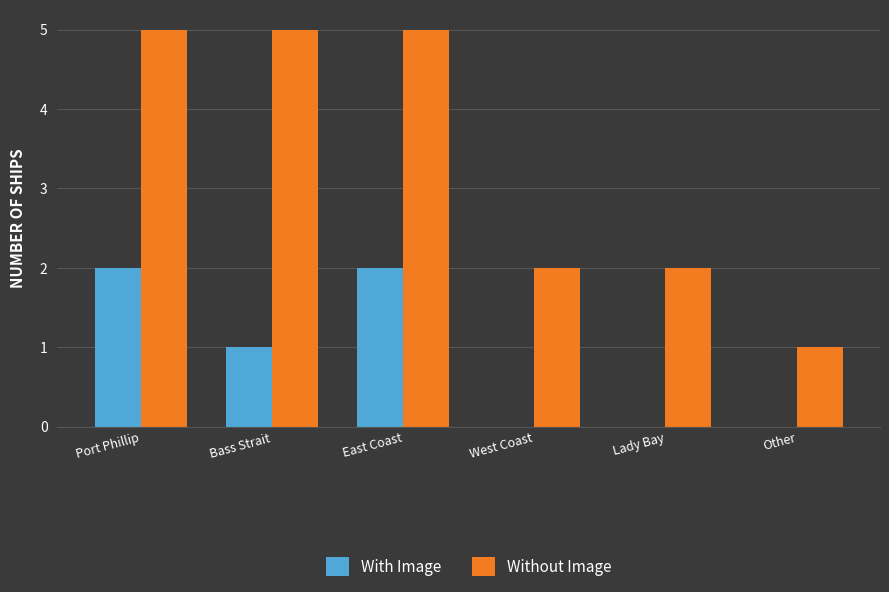

Is it true that Without Image equals 0 at Other?

False